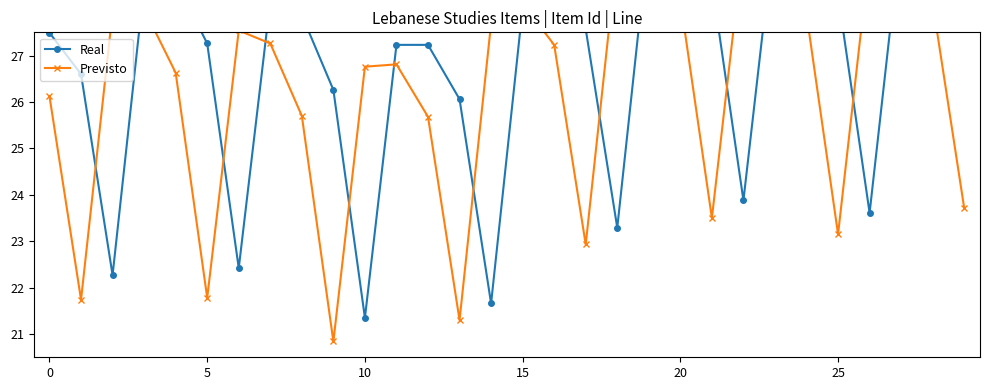

How many interior local valleys does the Previsto series have?

7